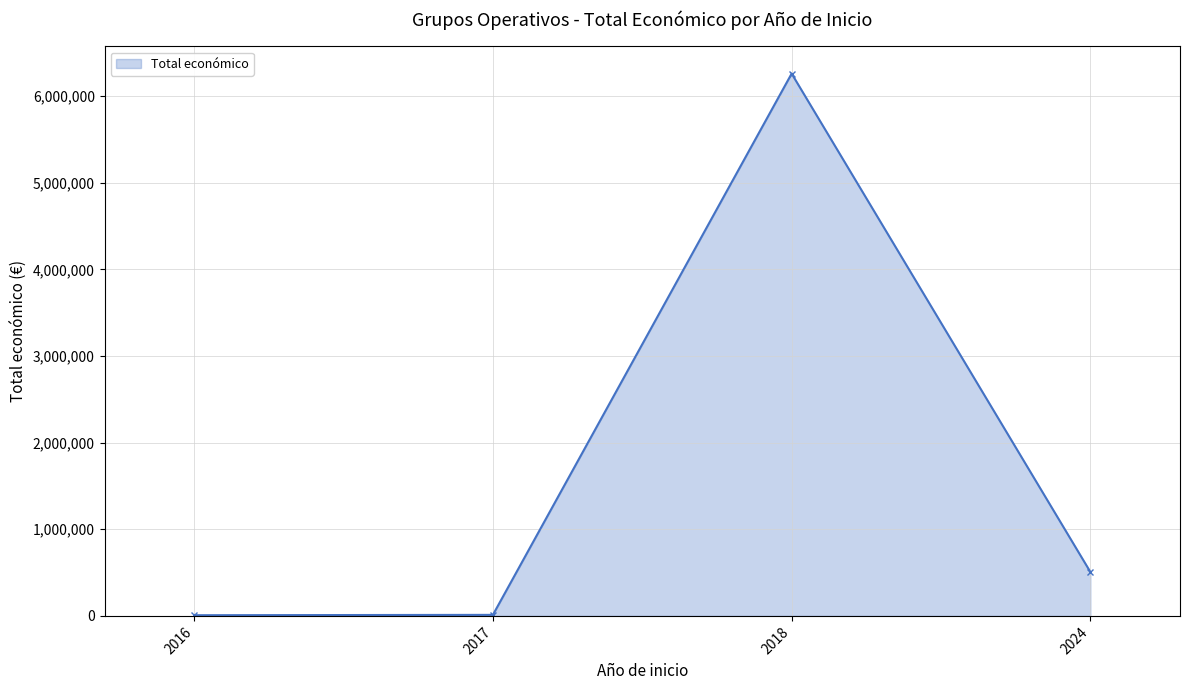

Which has a higher value, 2024 or 2018?

2018